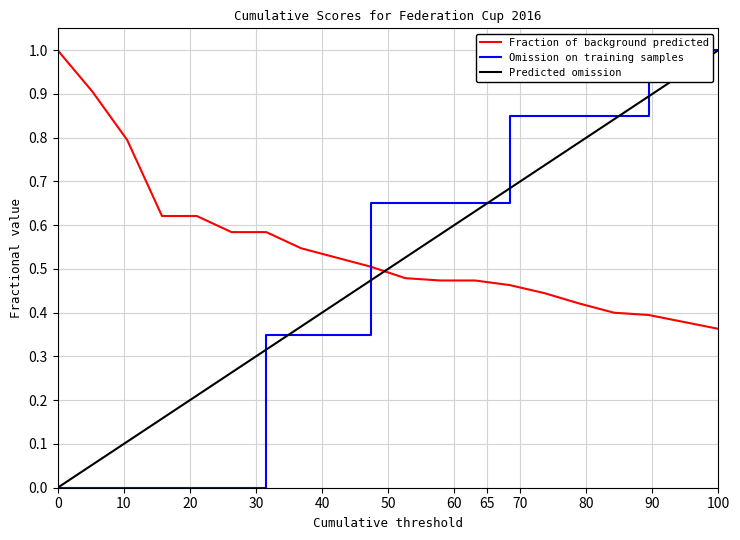

Which series ends up on top after the final intersection of Fraction of background predicted and Predicted omission?

Predicted omission